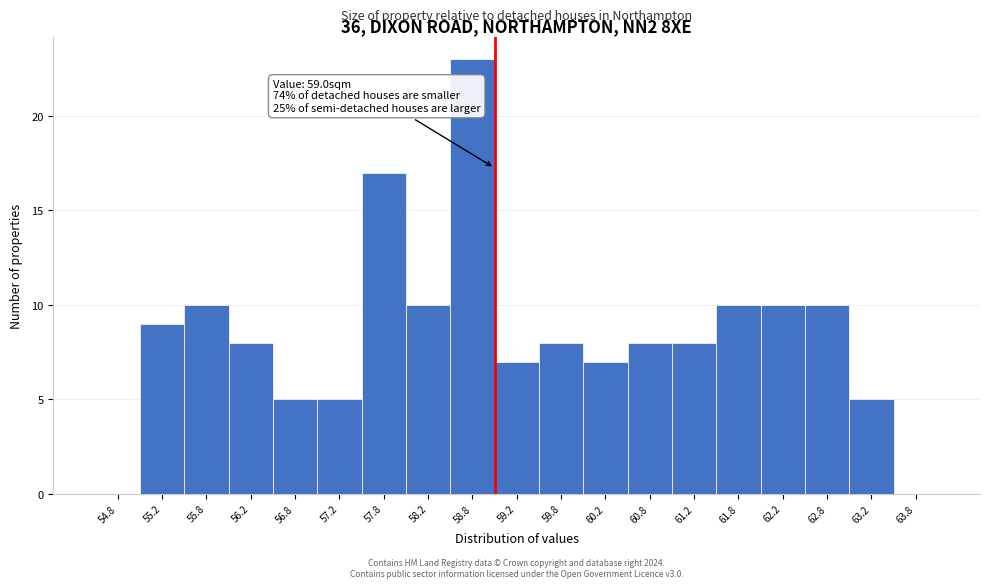

Which range on the x-axis has the tallest bar?

58.5 to 59.0